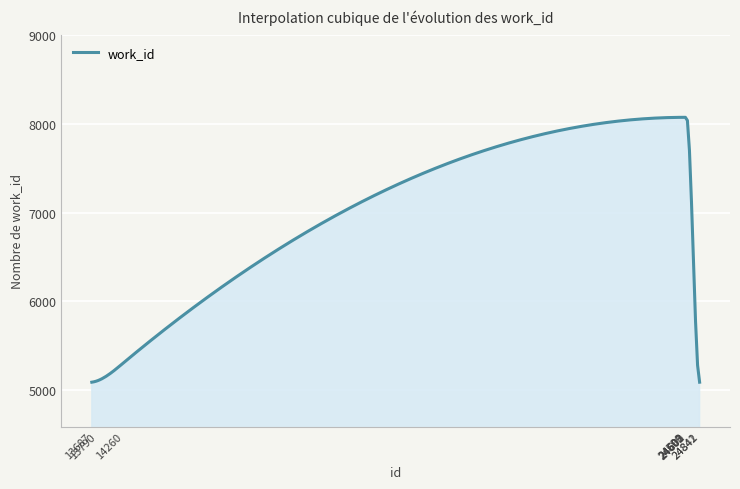

What is the difference between the maximum and minimum values?

2988.0